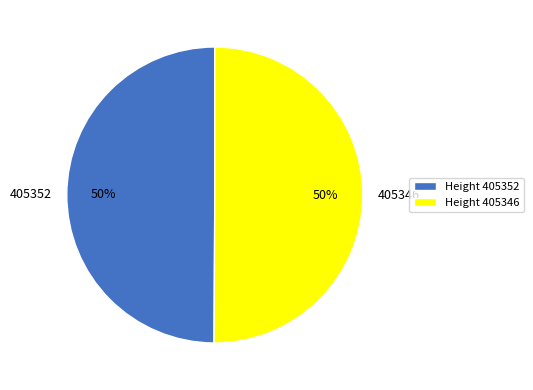

True or false: 405352 accounts for 50% of the total.

True